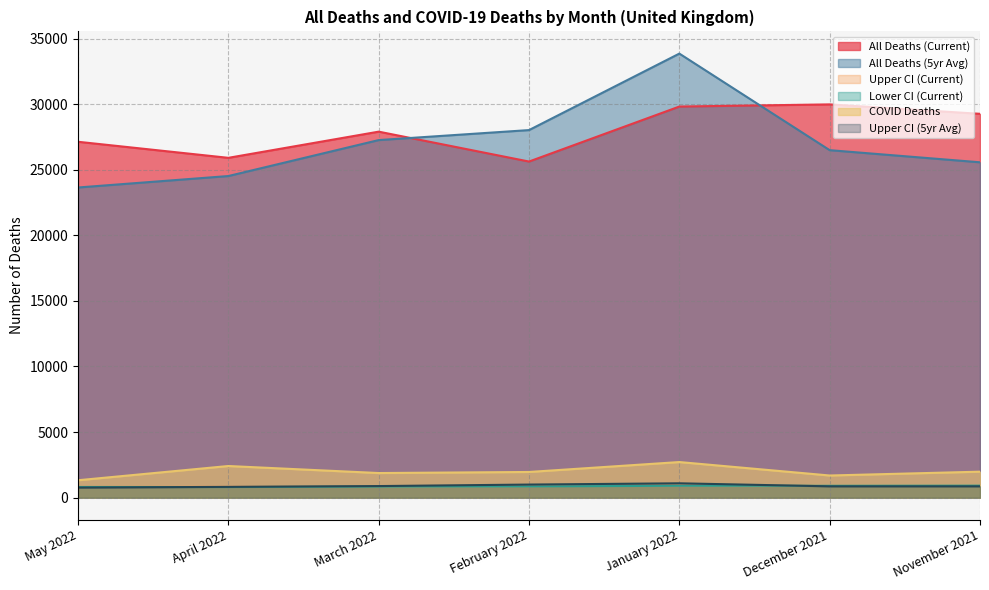

Where is Upper CI (Current) nearest to the value 884?

February 2022